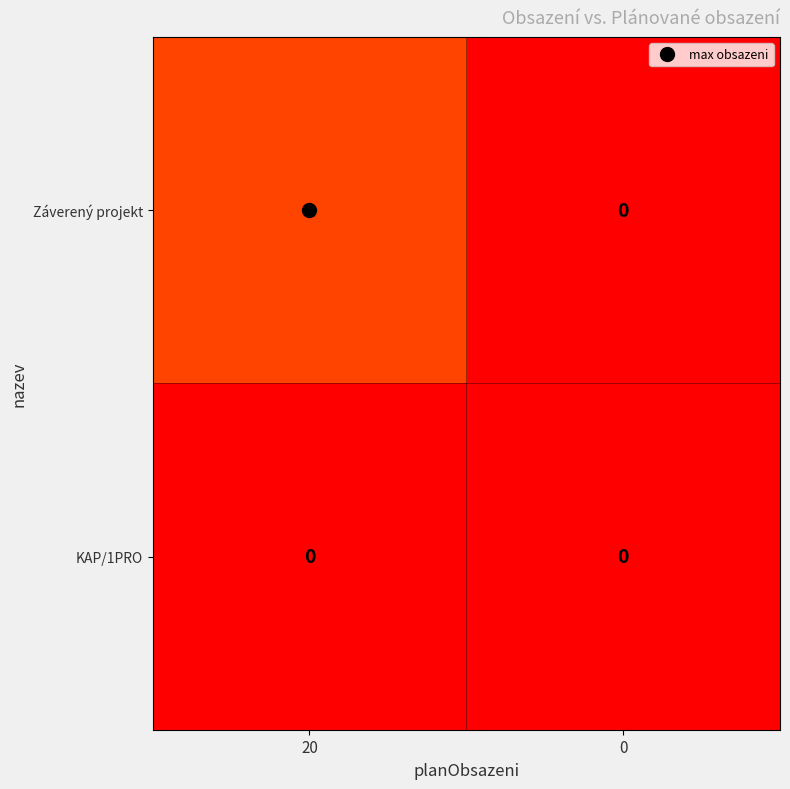

Rank the categories by Záverený projekt value from highest to lowest.

20, 0